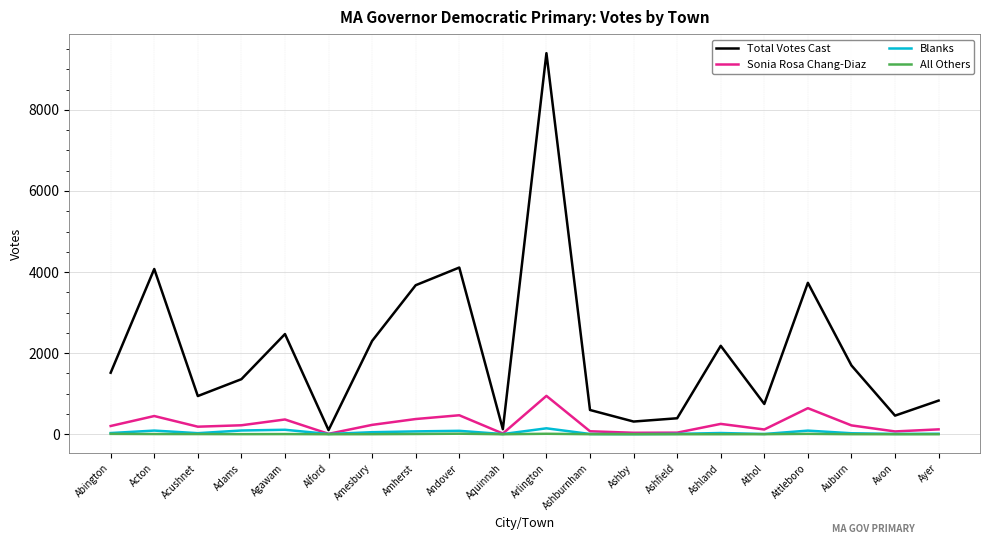

How many lines are shown in the chart?

4